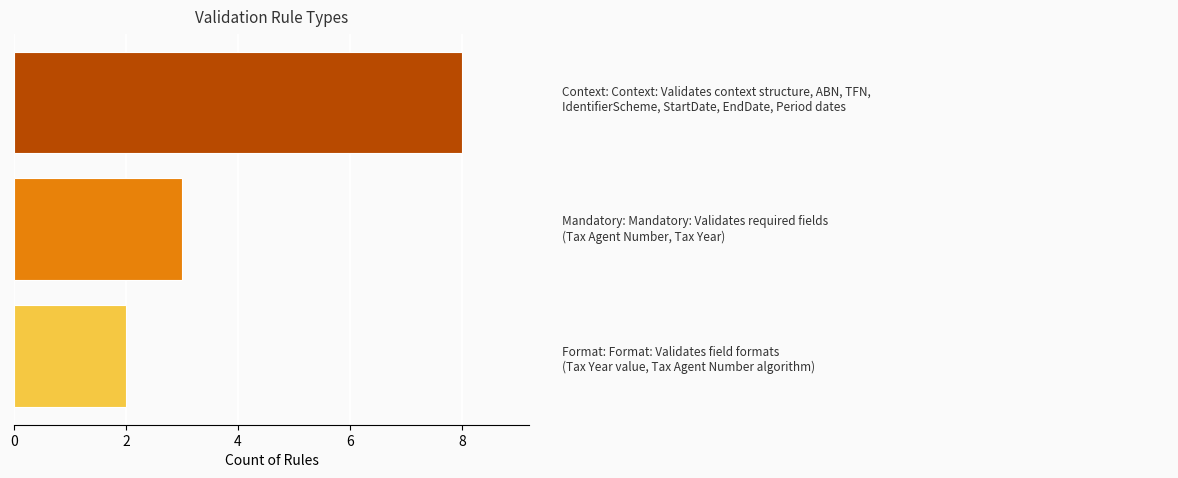

What is the average value?

4